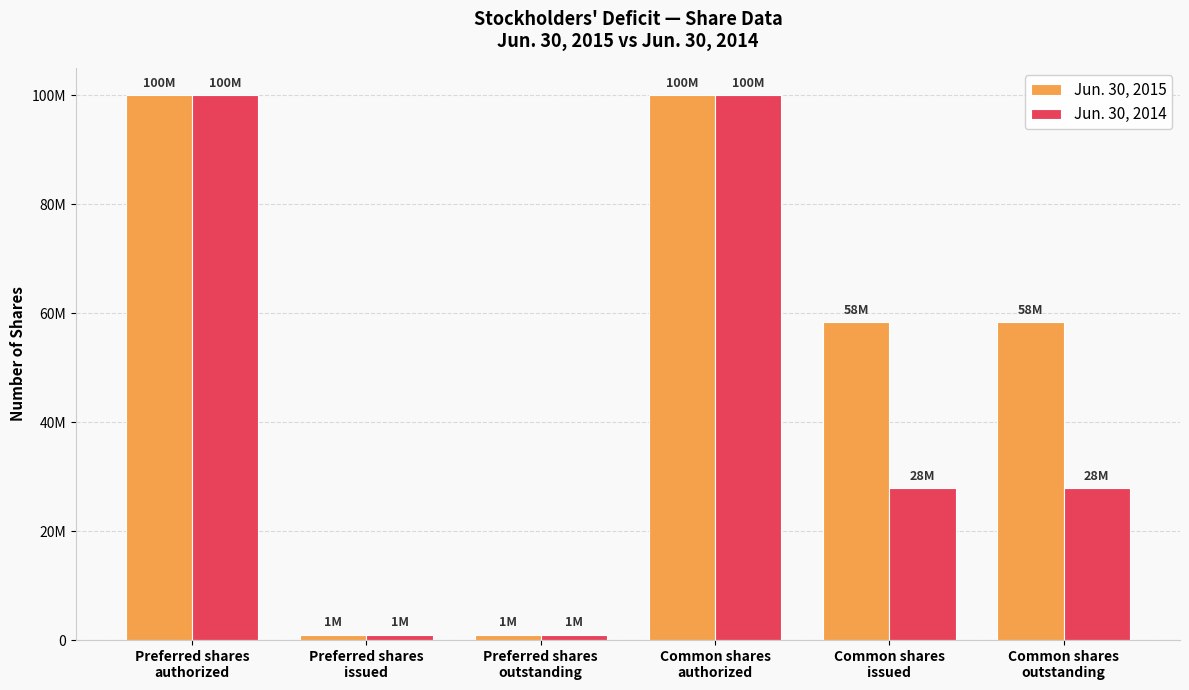

What is the minimum value for Jun. 30, 2014?

1000000